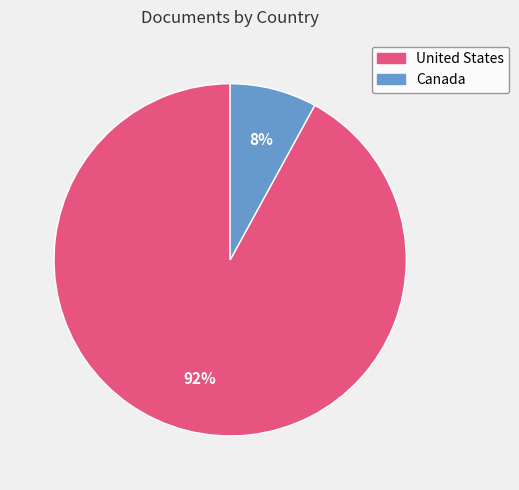

To the nearest percent, what is the difference between the United States and Canada slice percentages?

84%